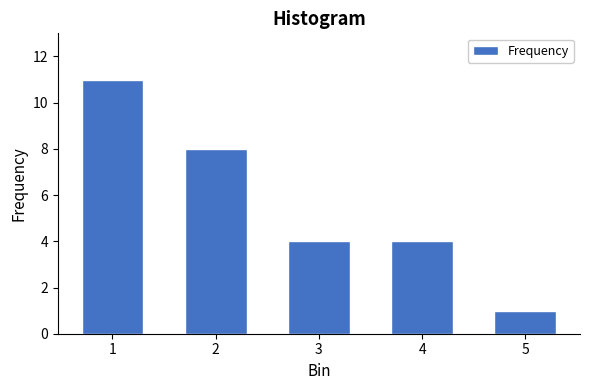

Reading left to right, what are all the values shown in this chart?

11	8	4	4	1